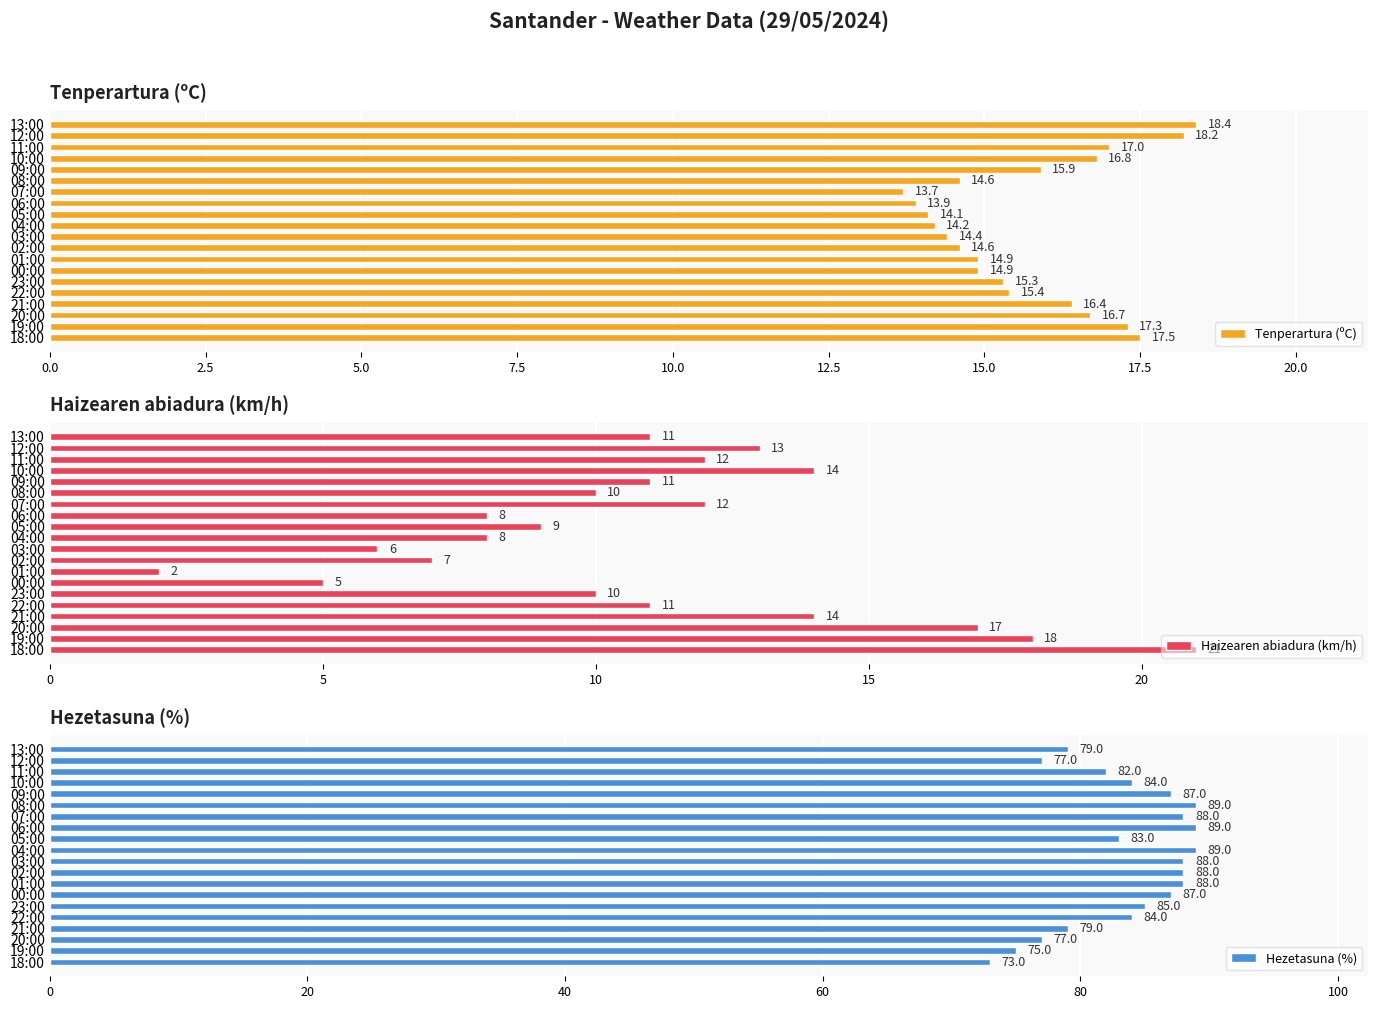

Are the bars horizontal?

Yes